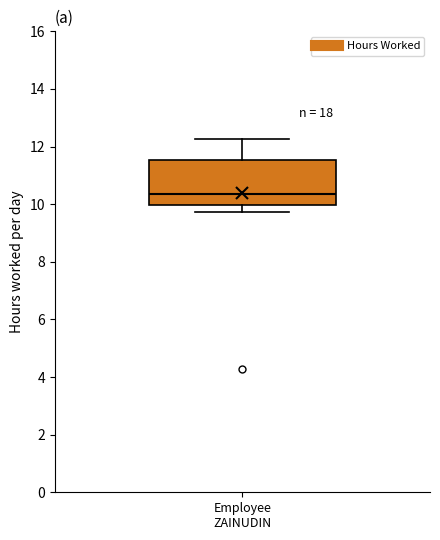

Where is the lower edge of the box for Employee ZAINUDIN on the y-axis? The values are not printed on the chart, so give them approximately, as read against the axis.

10.0